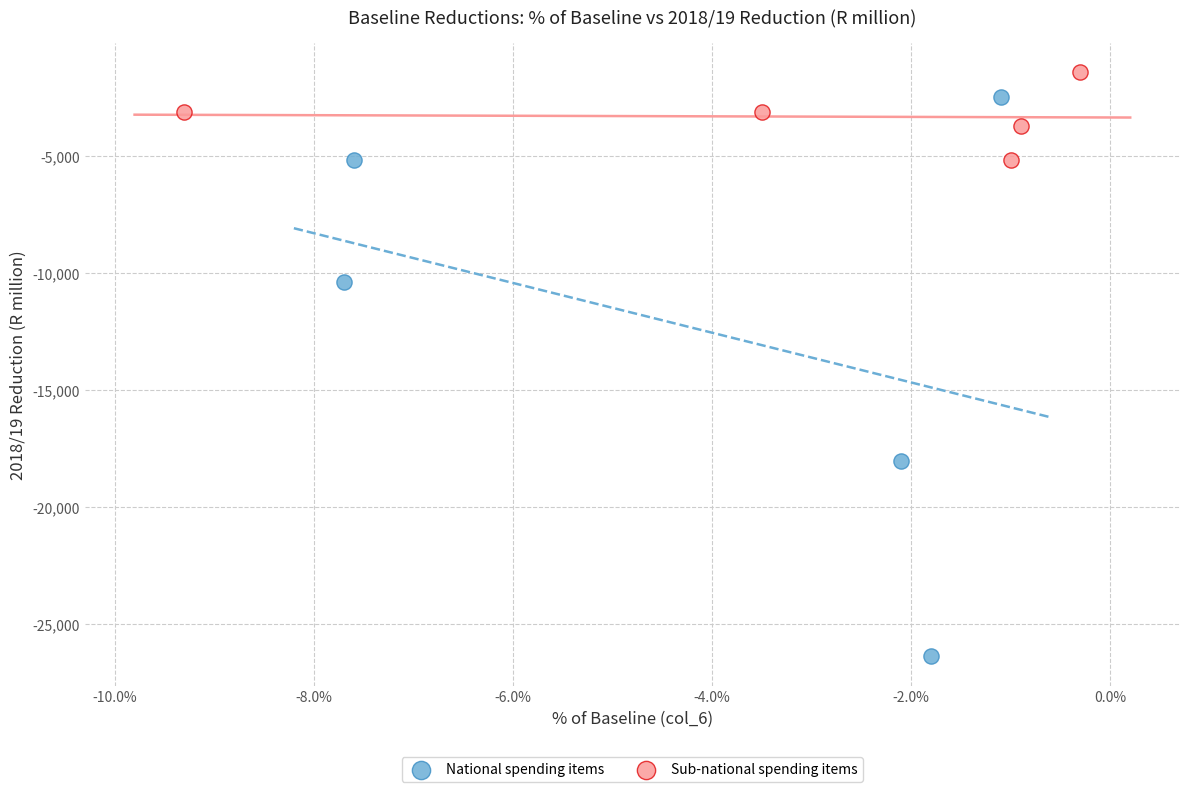

Which series reaches the minimum Y coordinate?

National spending items